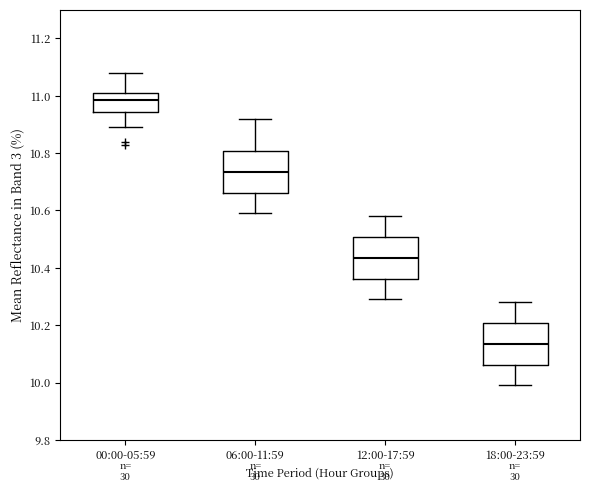

Reading left to right, read every box against the y-axis: the position of its median line, the range the box covers, and the ends of its whiskers. The values are not printed on the chart, so give them approximately, as read against the axis.

00:00-05:59: median 10.98, box 10.94 to 11.02, whiskers 10.90 to 11.08
06:00-11:59: median 10.74, box 10.66 to 10.80, whiskers 10.60 to 10.92
12:00-17:59: median 10.44, box 10.36 to 10.50, whiskers 10.30 to 10.58
18:00-23:59: median 10.14, box 10.06 to 10.20, whiskers 10.00 to 10.28